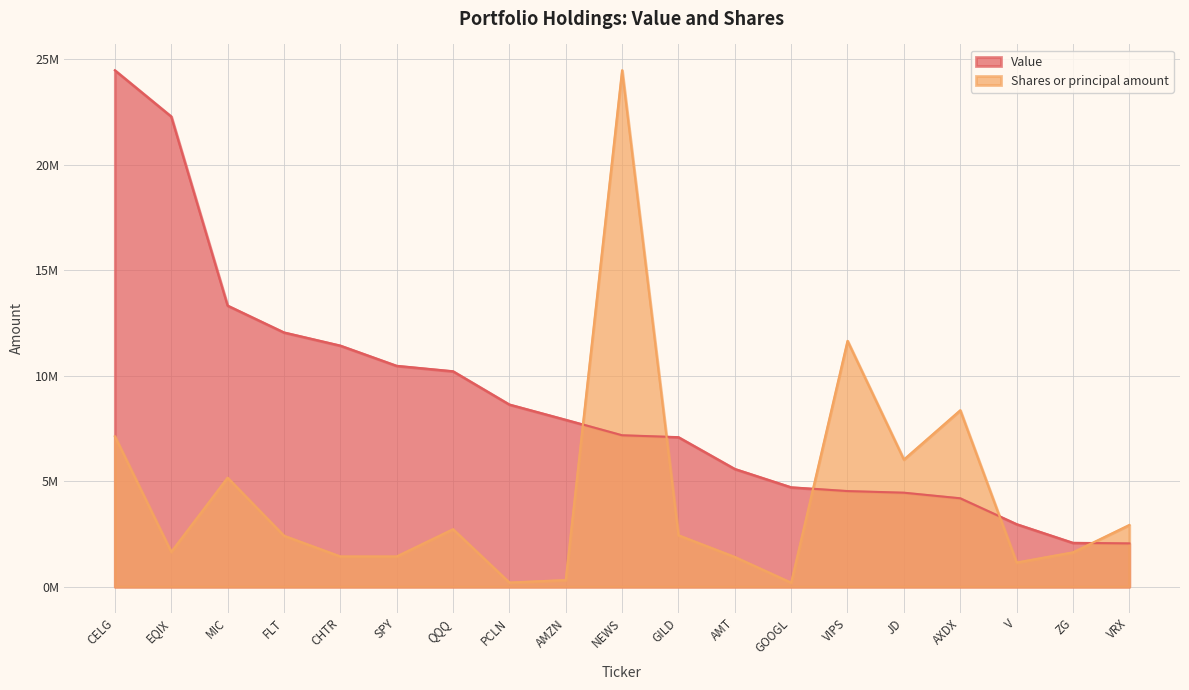

How many intersections are there between Shares or principal amount and Value?

5